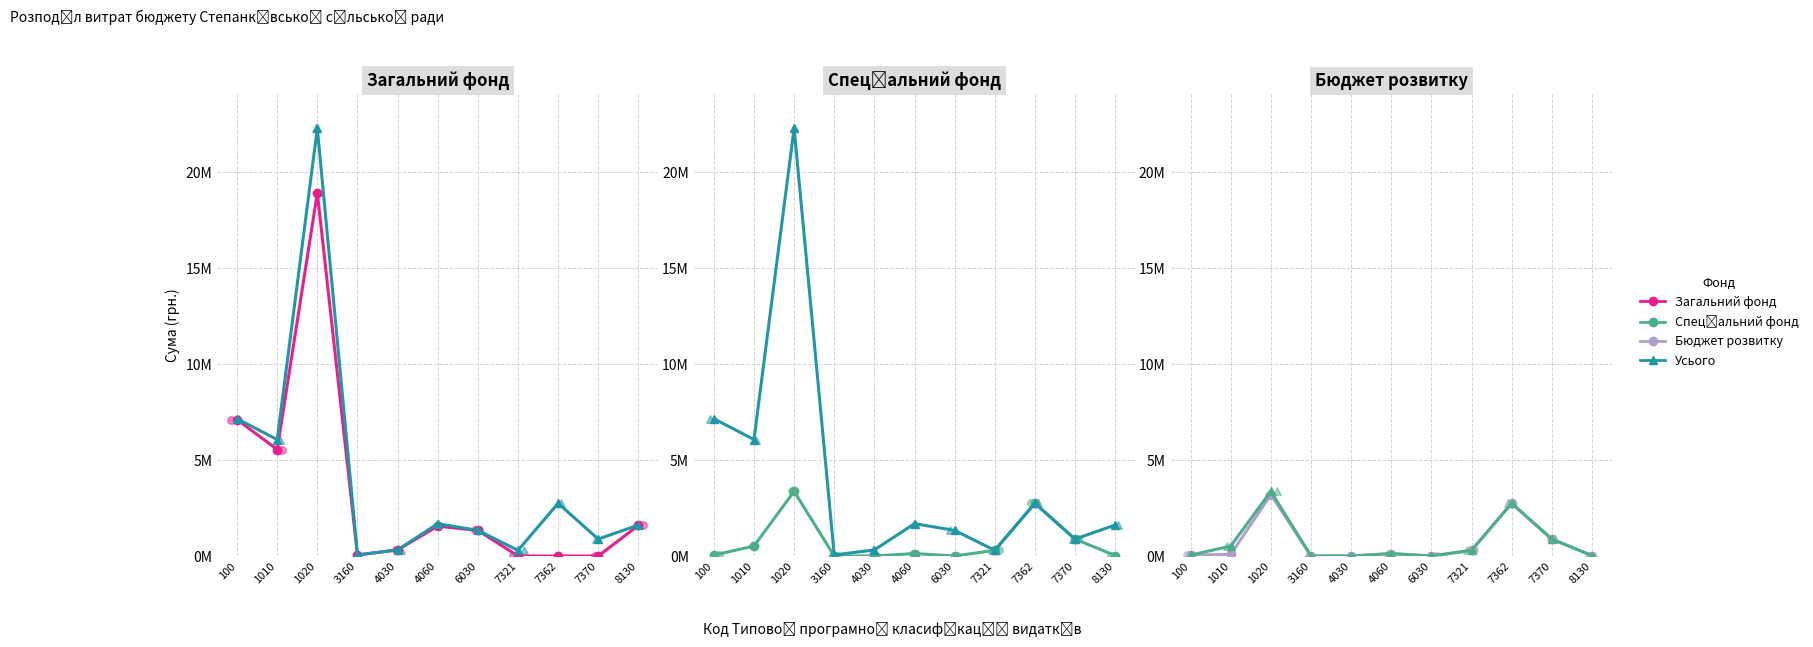

Which series has the largest total across all categories?

Усього